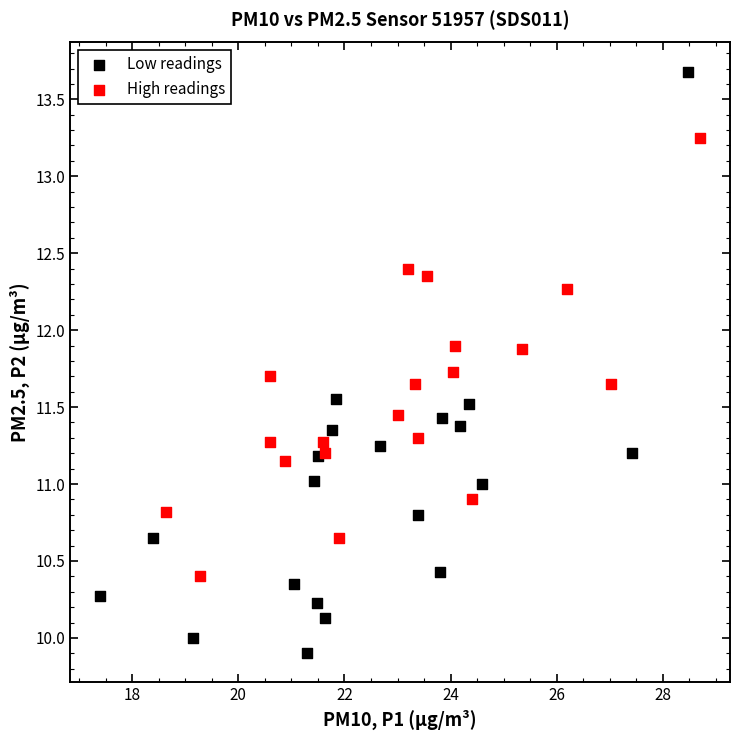

Which series contains the highest Y value?

Low readings